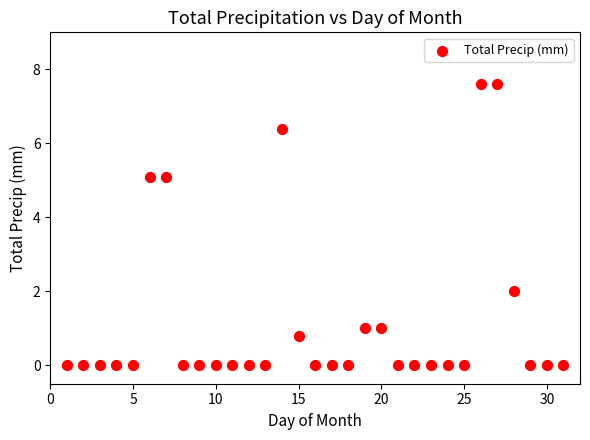

What Y value in the scatter plot is closest to 3?

2.0